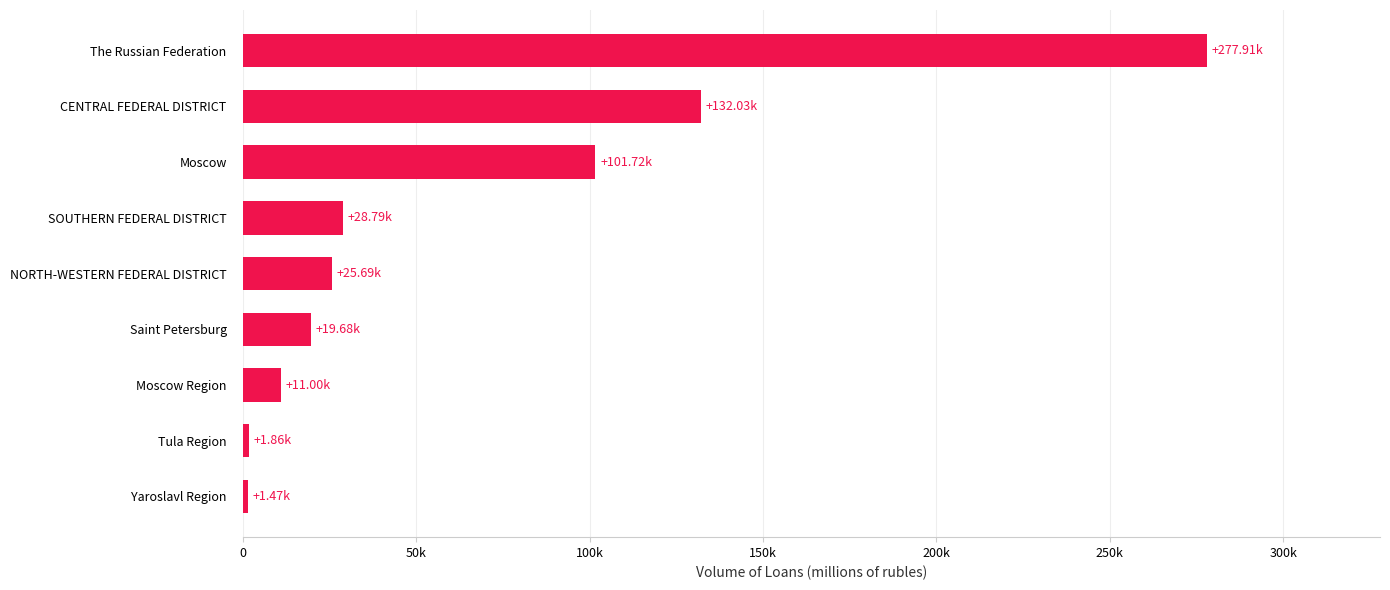

At which label is the value closest to 139692?

CENTRAL FEDERAL DISTRICT